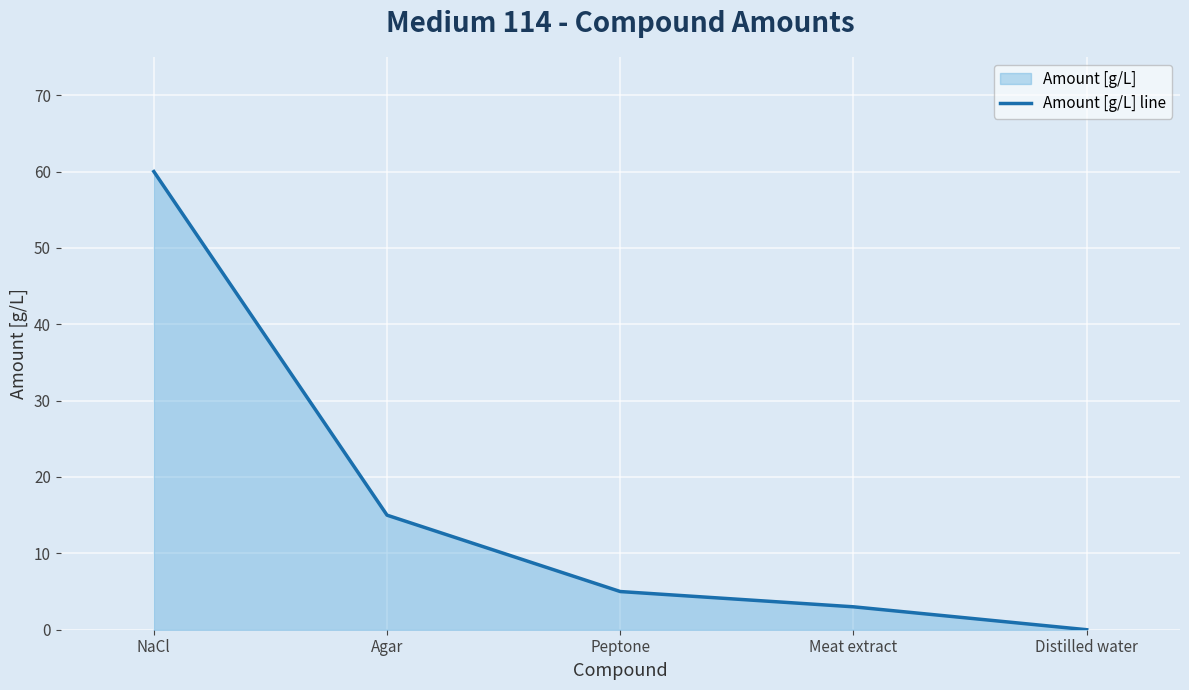

Which category has the highest value across all series?

NaCl